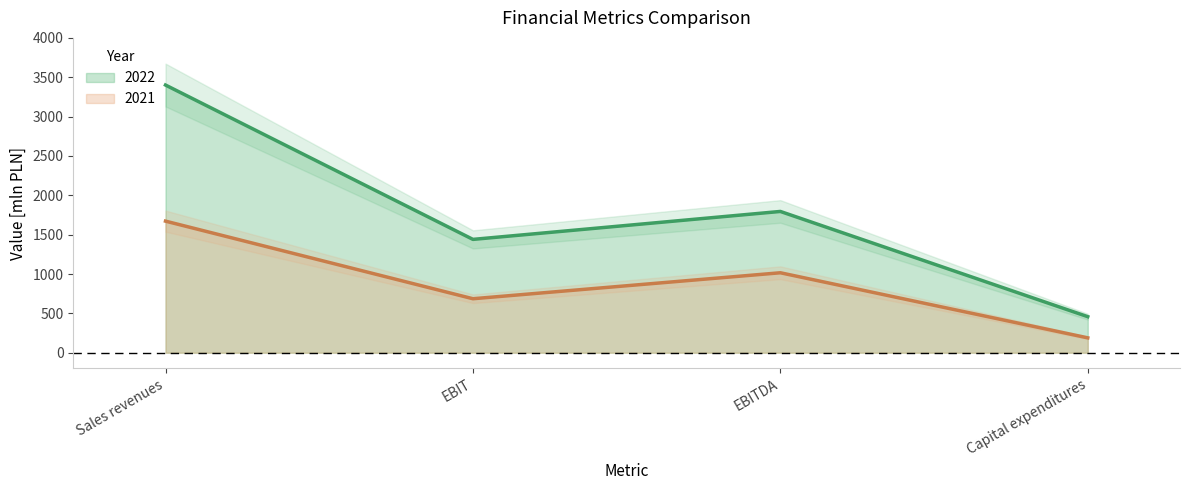

How many values in the 2022 series are below 1795?

2